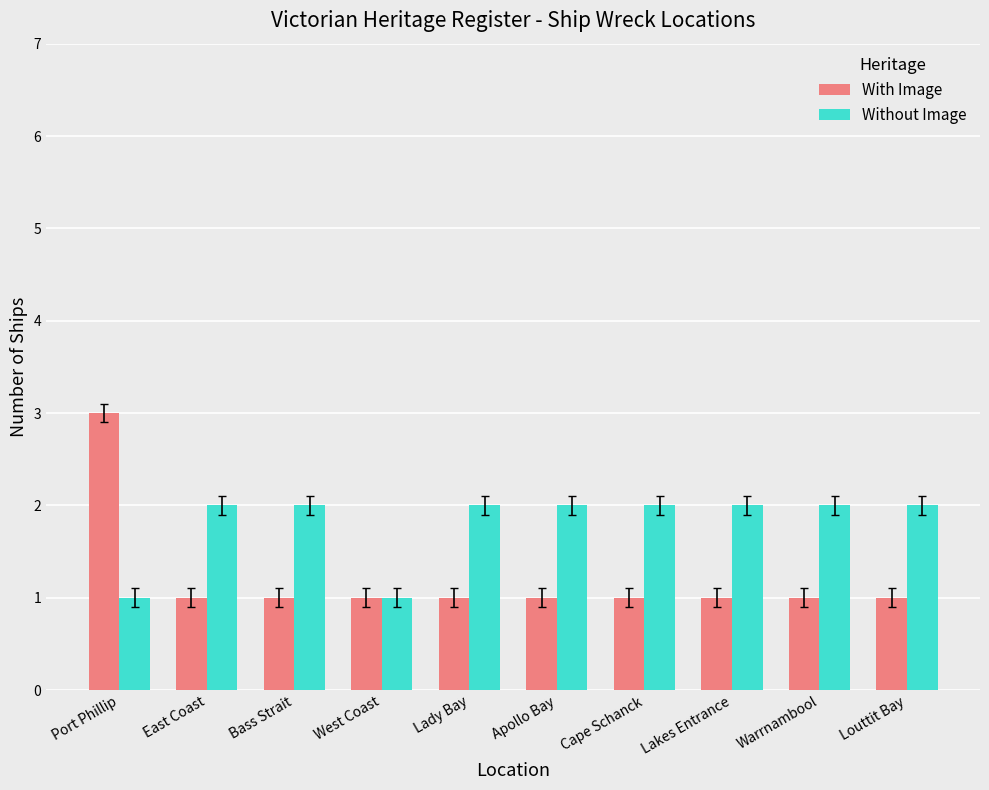

What is the difference between the Without Image values at West Coast and Louttit Bay?

1